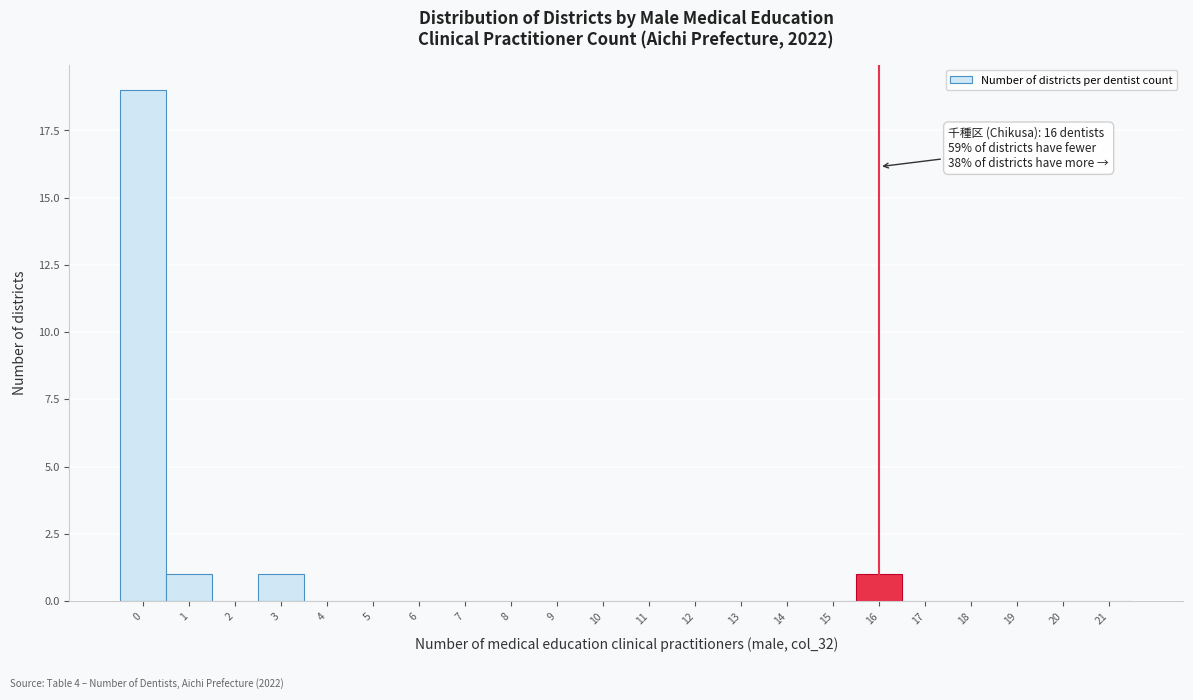

Which range on the x-axis has the tallest bar?

-0.5 to 0.5